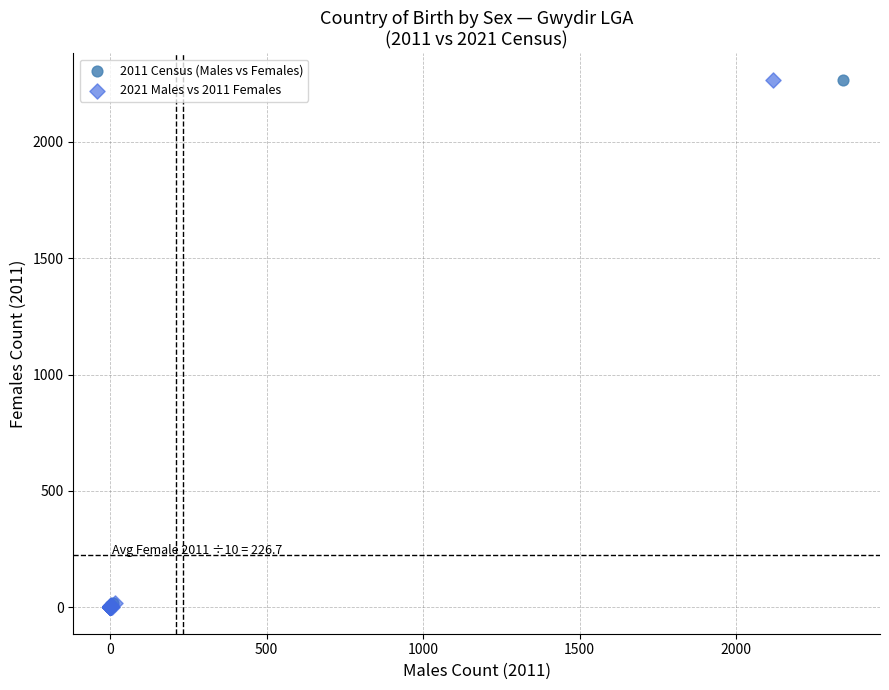

What are all the series names shown in the legend?

2011 Census (Males vs Females), 2021 Males vs 2011 Females